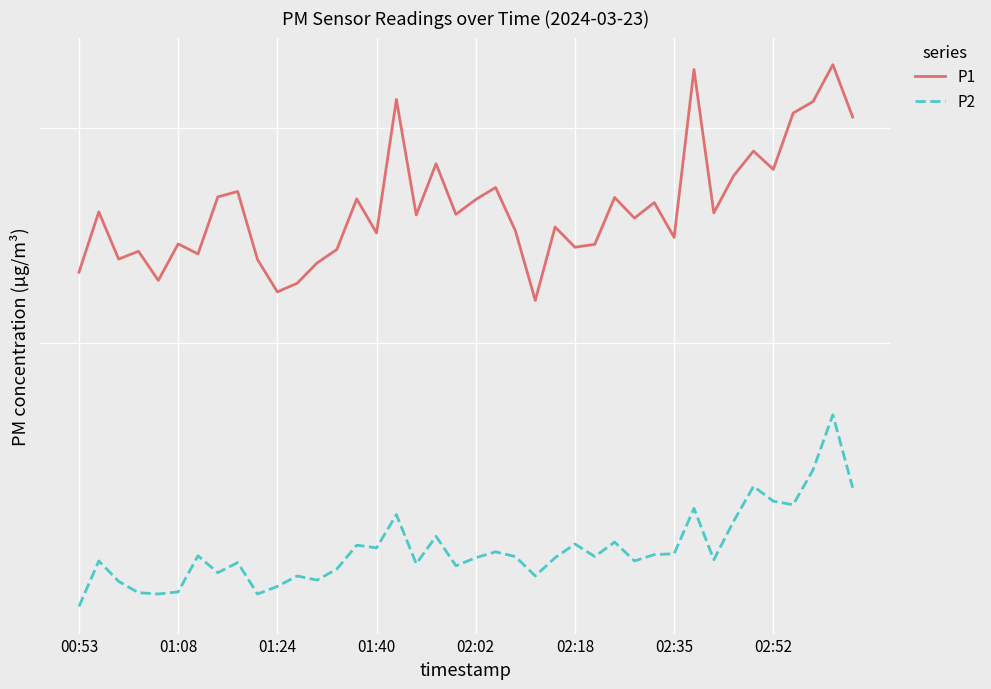

What is the maximum value shown in the chart?

33.8